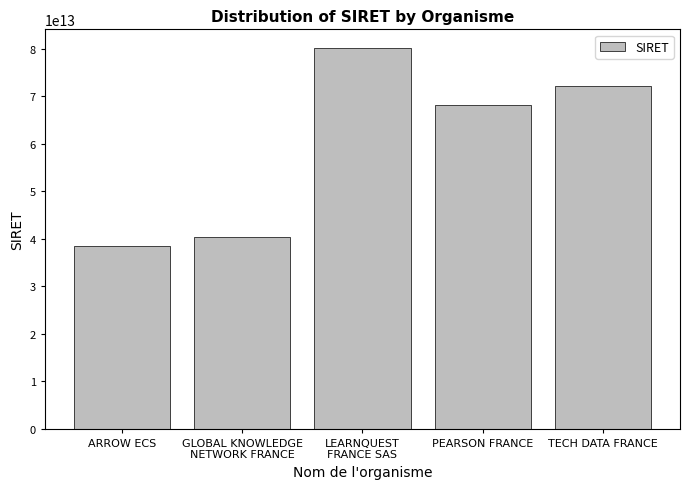

How many values are below 68201927800055?

2